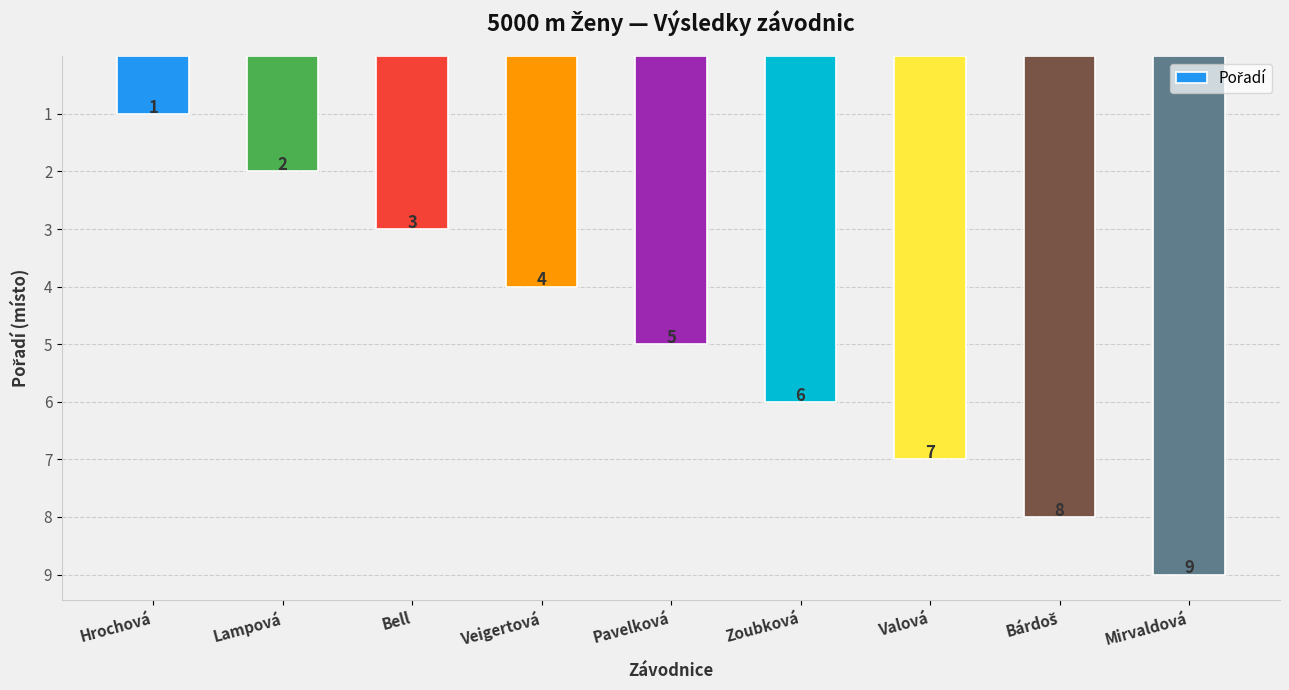

Is it true that the value at Zoubková is 9?

False